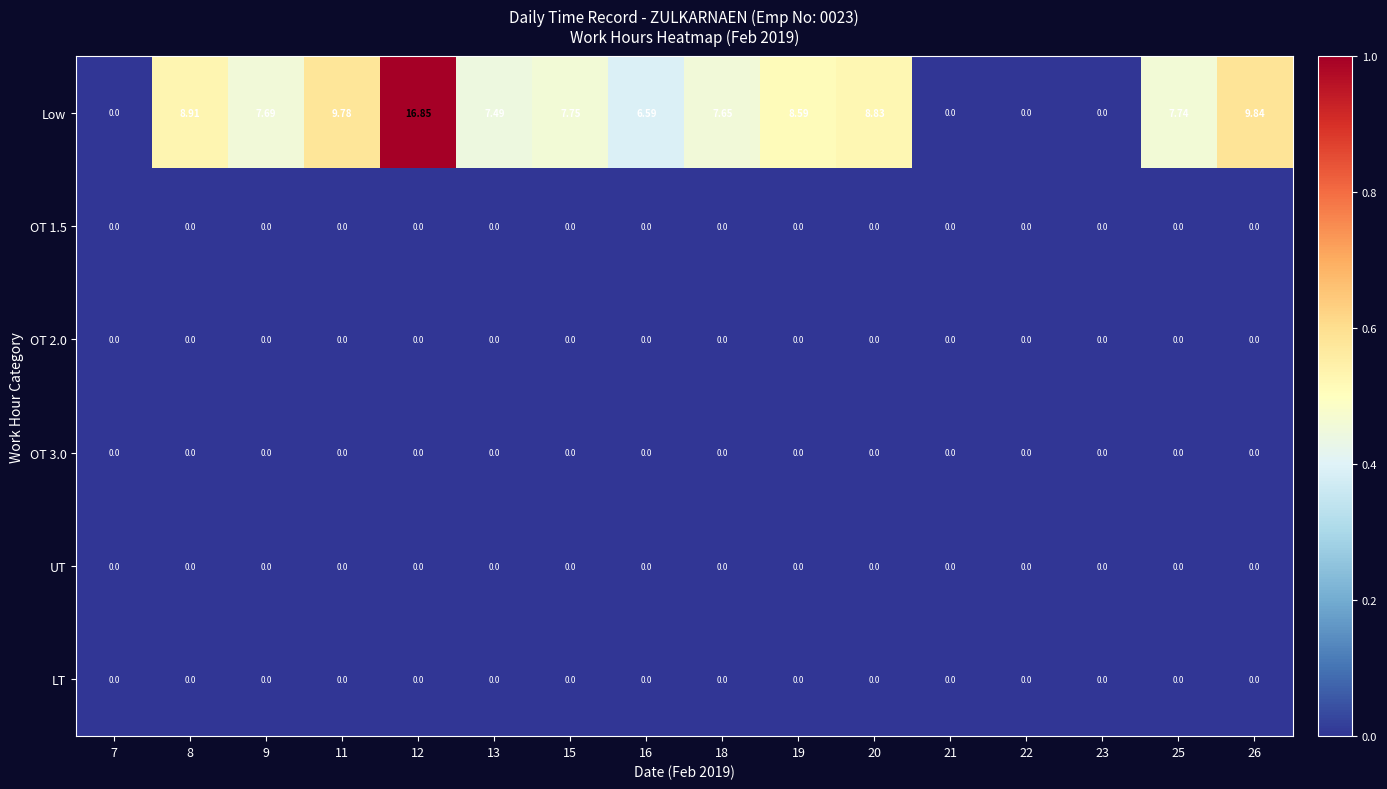

Which series changed the most between 11 and 21?

Low